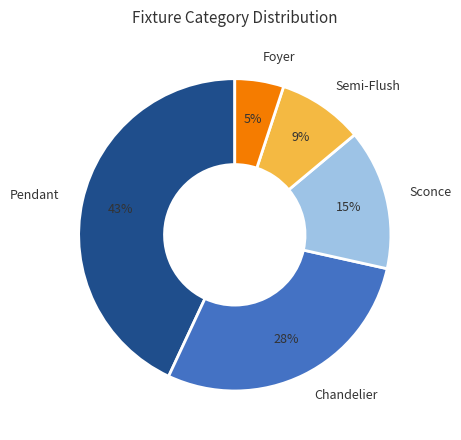

The Semi-Flush slice represents 1% of the pie. True or false?

False